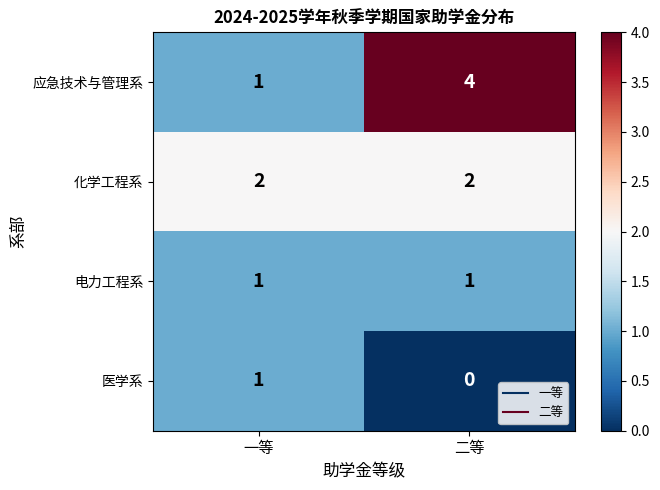

Reading left to right, extract all data points from this chart.

应急技术与管理系: 1	4
化学工程系: 2	2
电力工程系: 1	1
医学系: 1	0